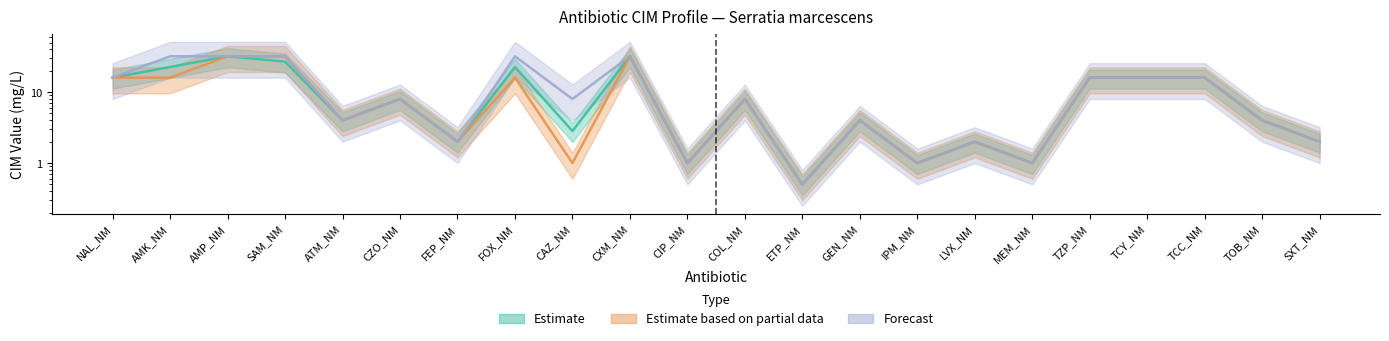

What is the label of the 10th point from the left?

CXM_NM